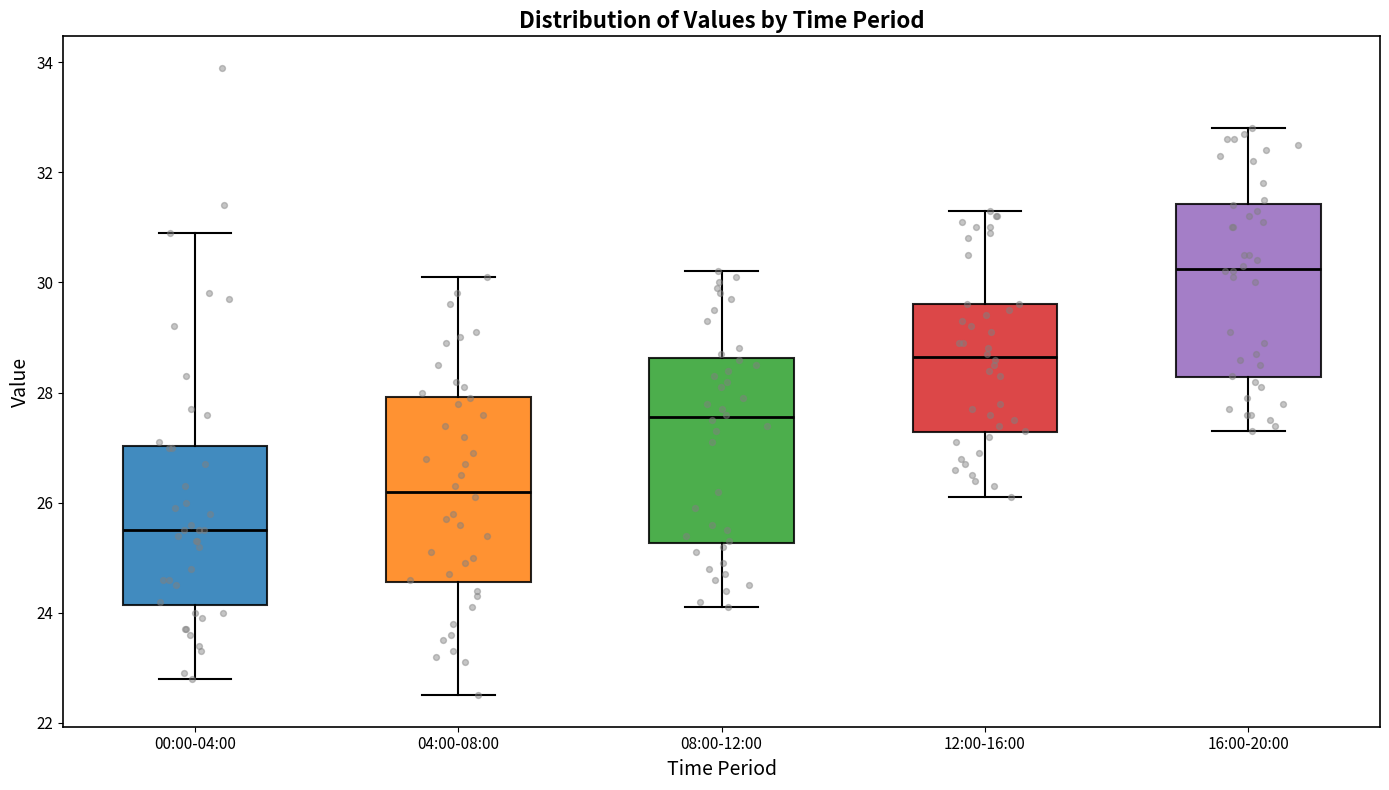

Where is the lower edge of the box for 12:00-16:00 on the y-axis? The values are not printed on the chart, so give them approximately, as read against the axis.

27.2